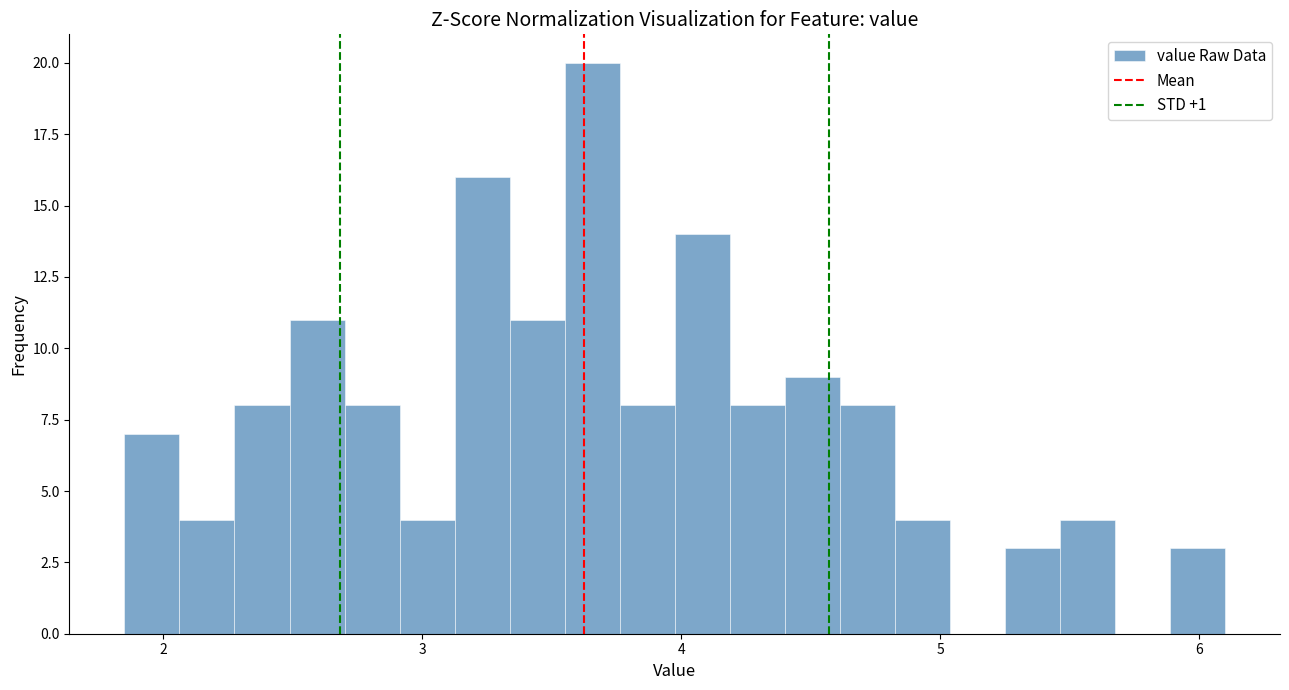

Read against the x-axis, roughly where is the centre of the tallest bar?

3.7